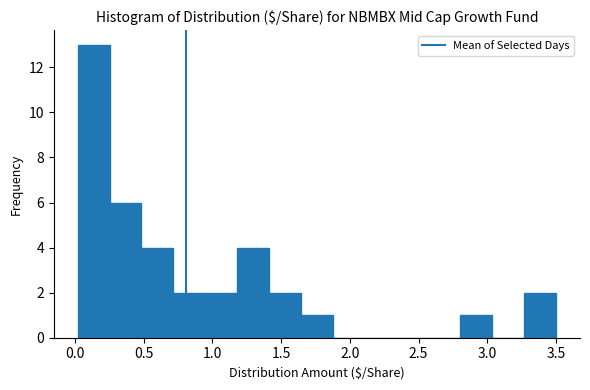

Which range on the x-axis has the tallest bar?

0.00 to 0.25